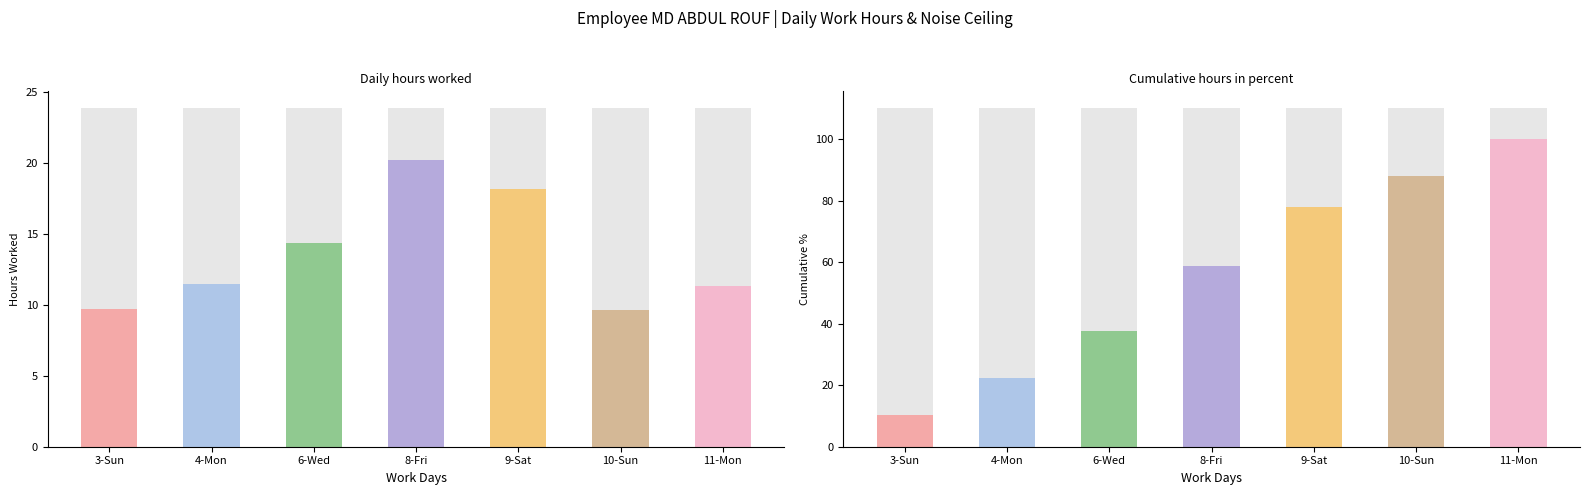

What position from the right is 8-Fri?

4